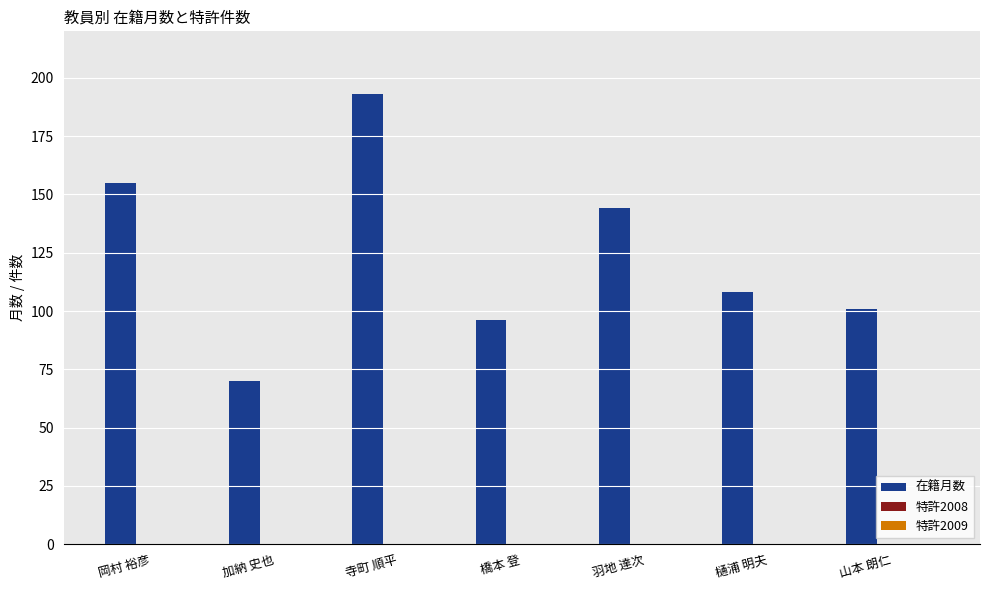

Reading left to right, extract all data points from this chart.

155	70	193	96	144	108	101